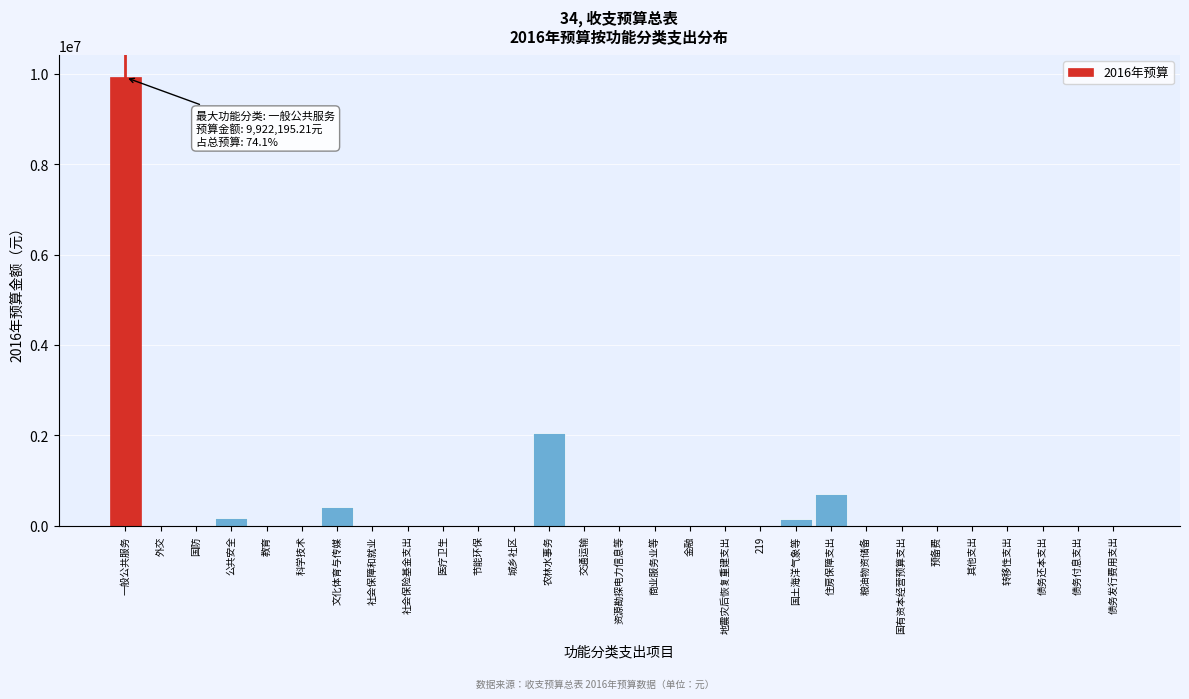

Between 文化体育与传媒 and 农林水事务, which is larger?

农林水事务